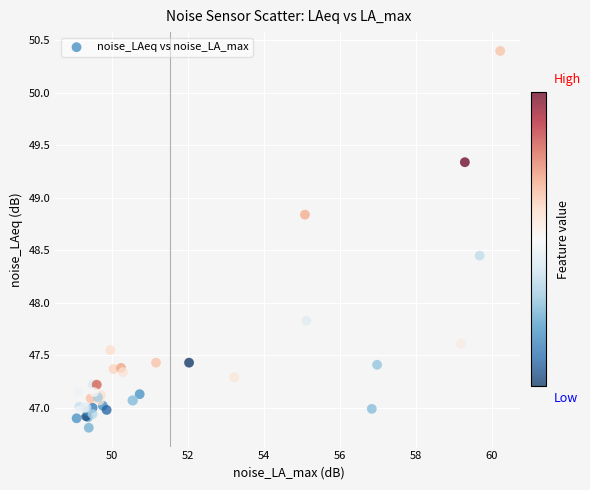

What Y value in the scatter plot is closest to 48?

47.8